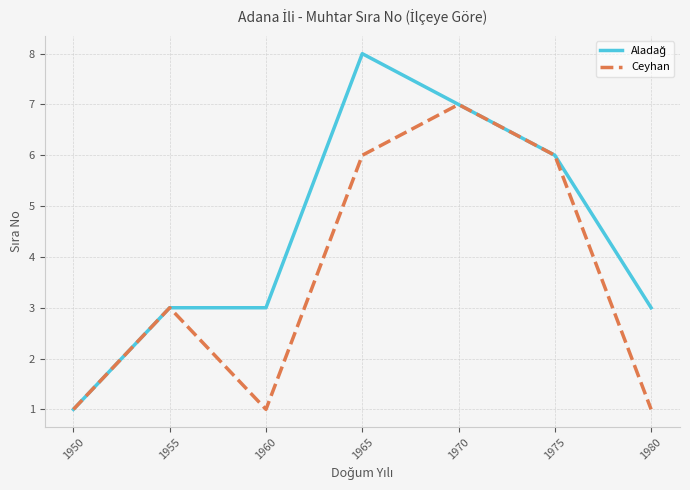

What is the total value across all series at 1955?

6